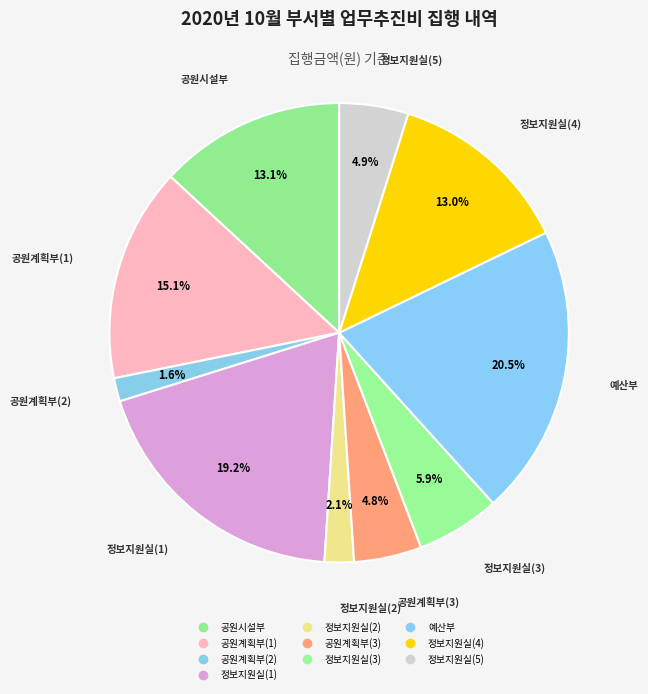

Count the number of slices in the pie.

10